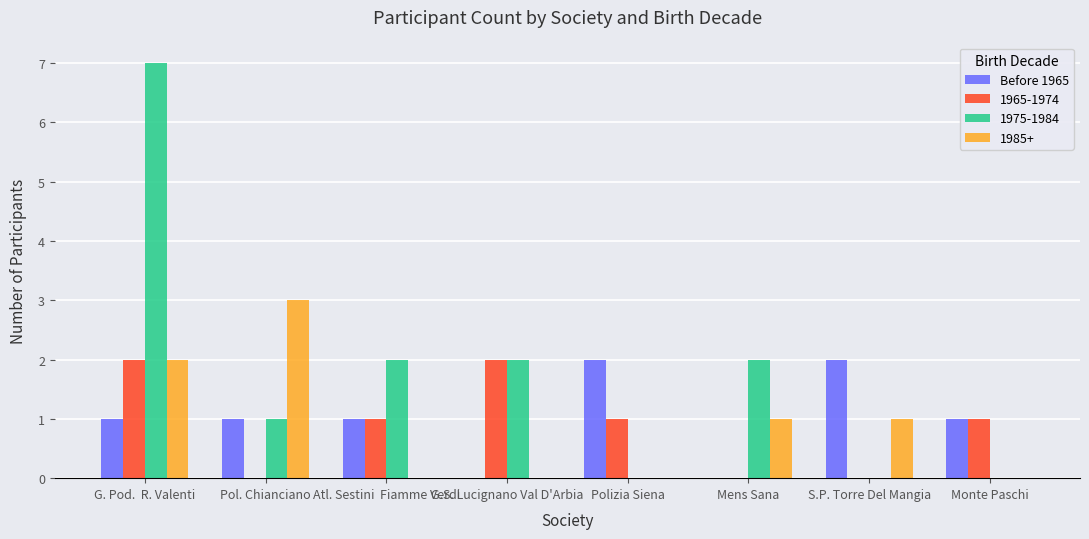

What is the maximum value shown in the chart?

7